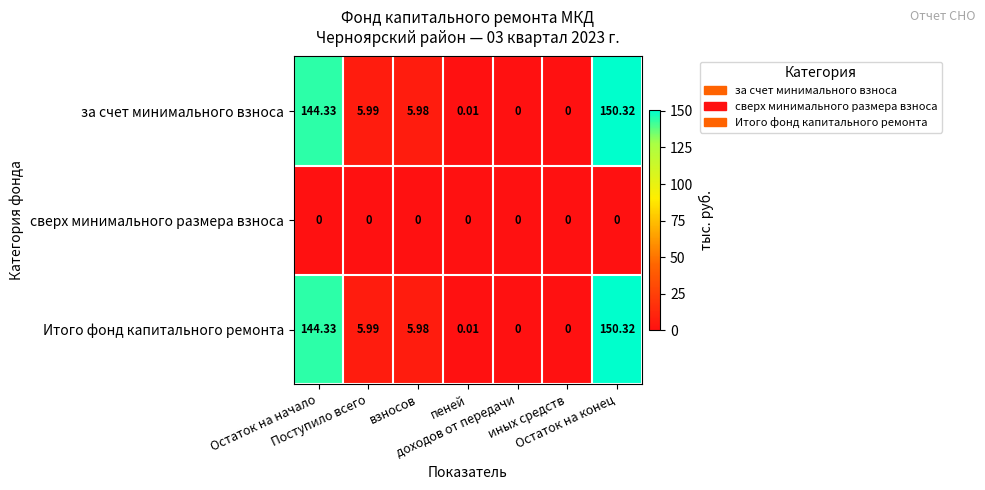

Count the number of categories in the chart.

7